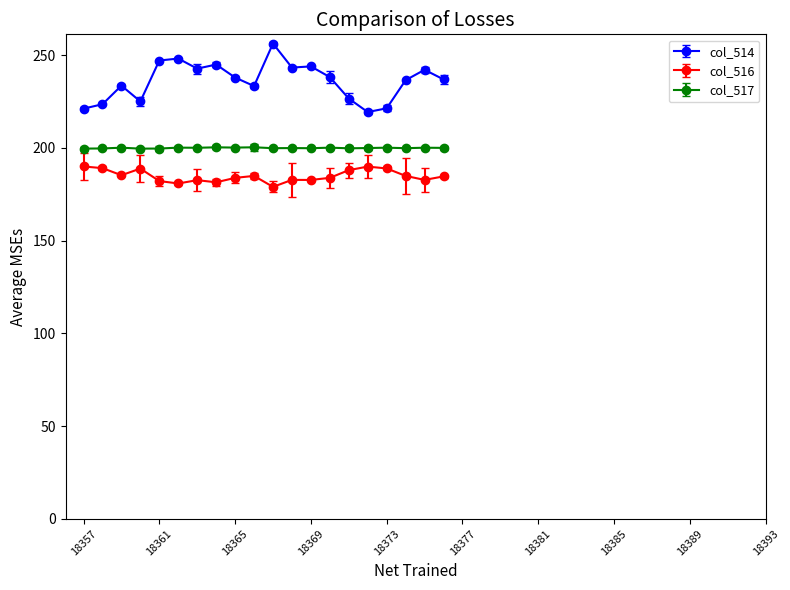

True or false: col_517 and col_516 cross at least once.

False